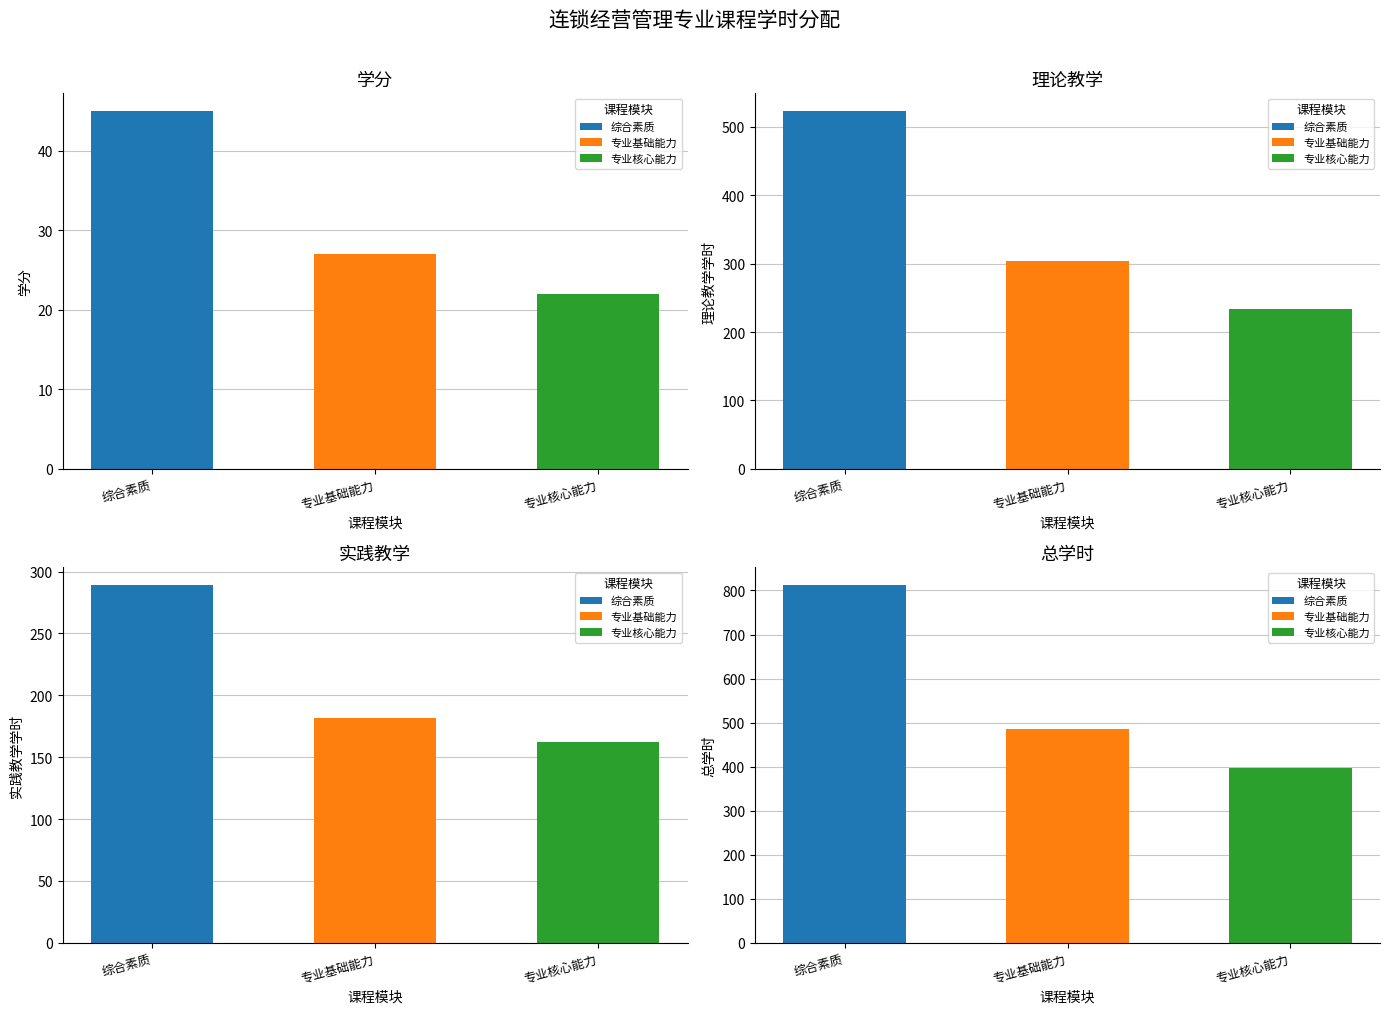

List the series in order of their overall mean, highest first.

总学时, 理论教学, 实践教学, 学分